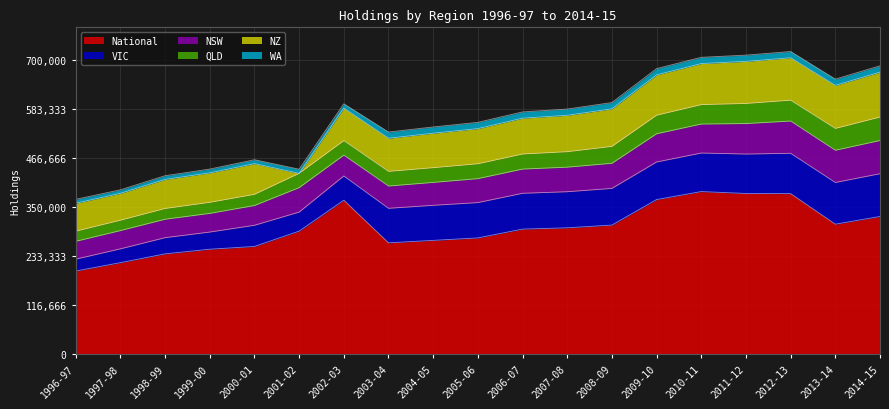

What is the total value across all series at 2006-07?

576518